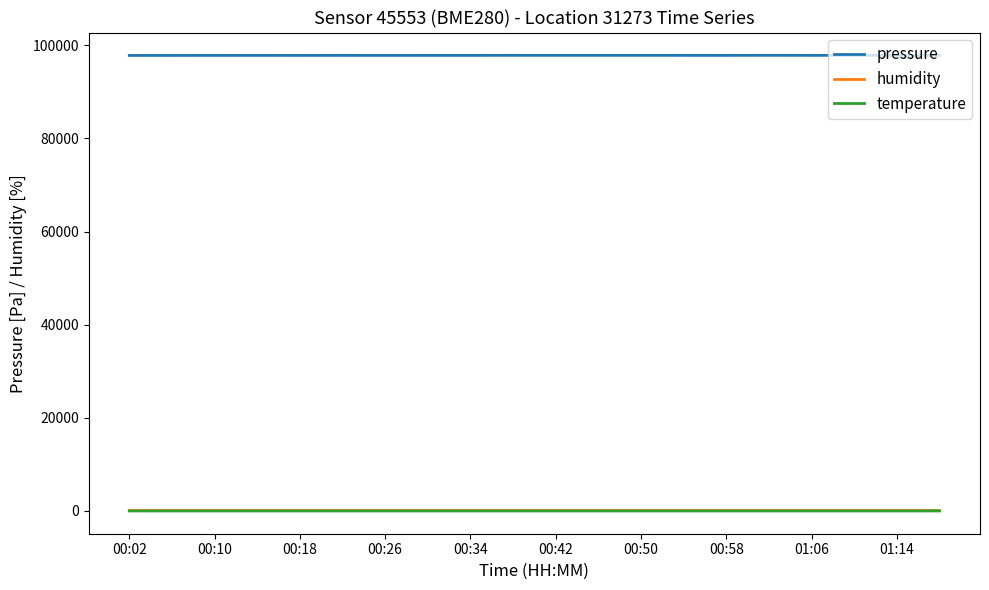

What is the greatest value displayed?

97858.0